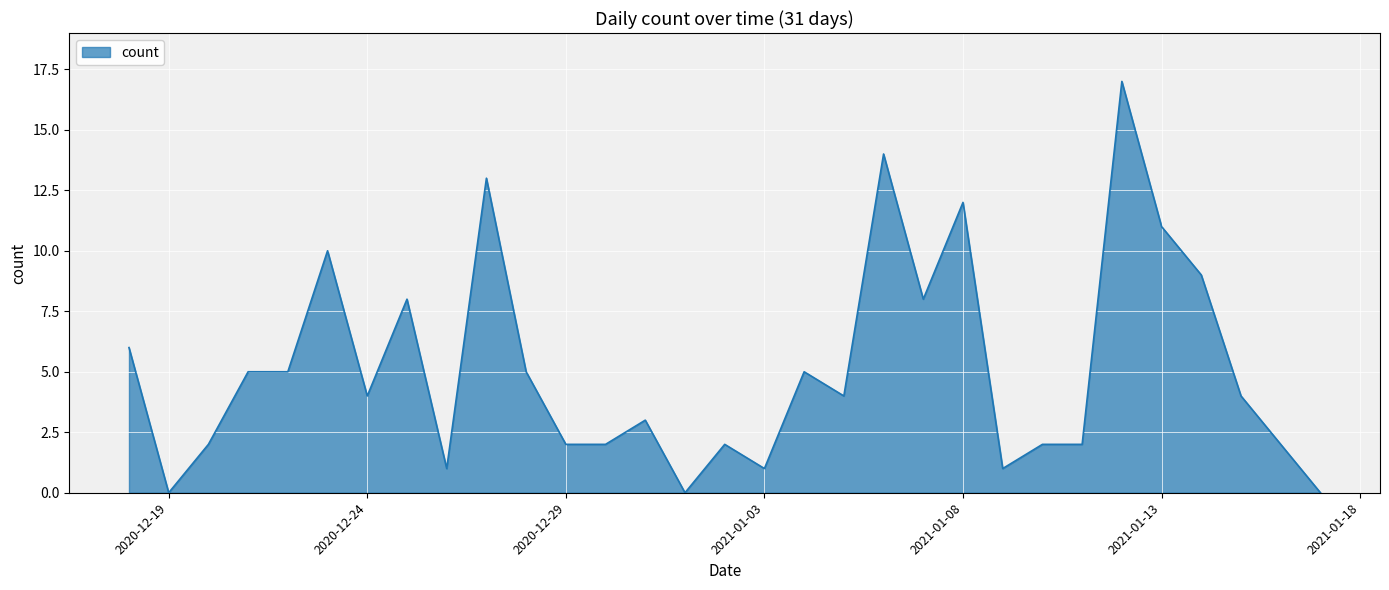

What is the greatest value displayed?

17